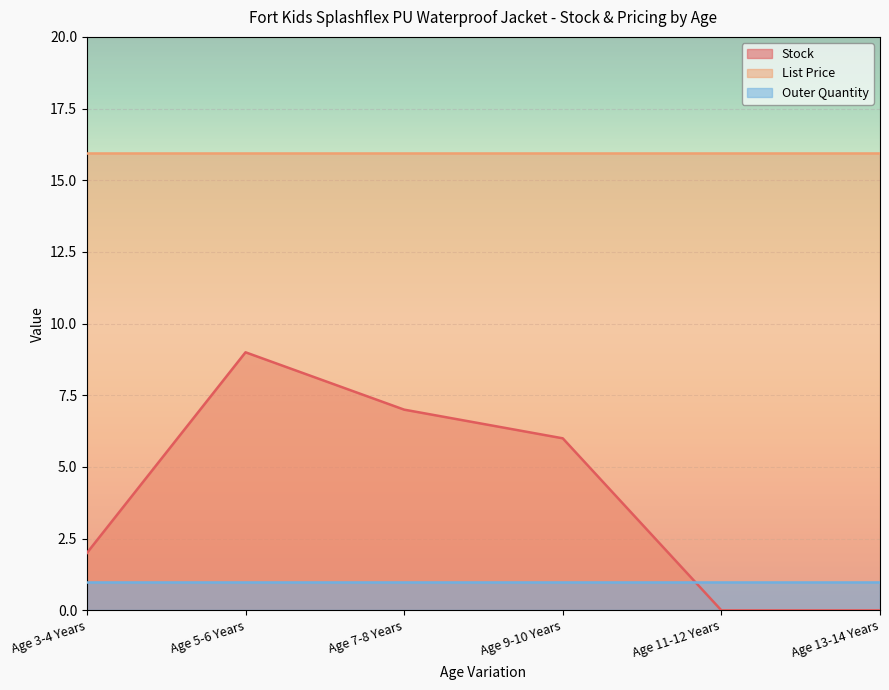

The value of Outer Quantity at Age 9-10 Years is 1.7. True or false?

False